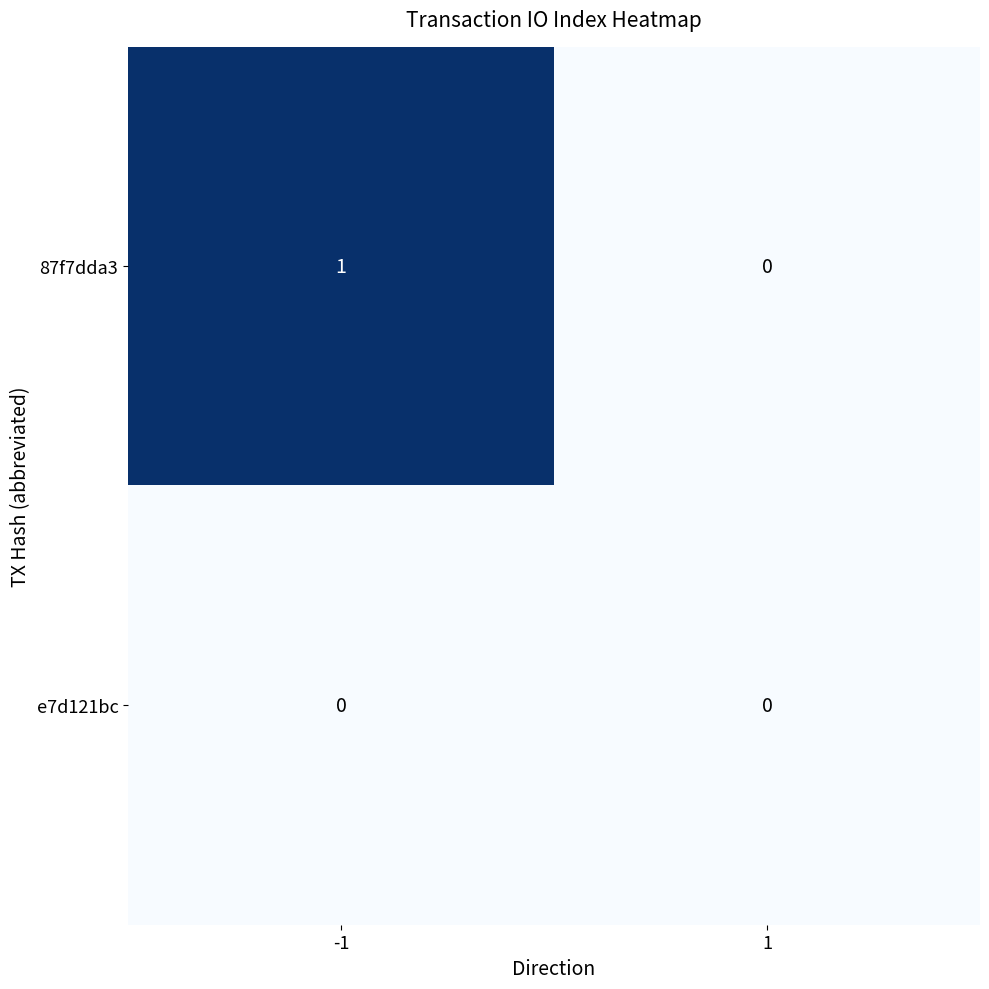

Which series has the widest spread of values?

87f7dda3